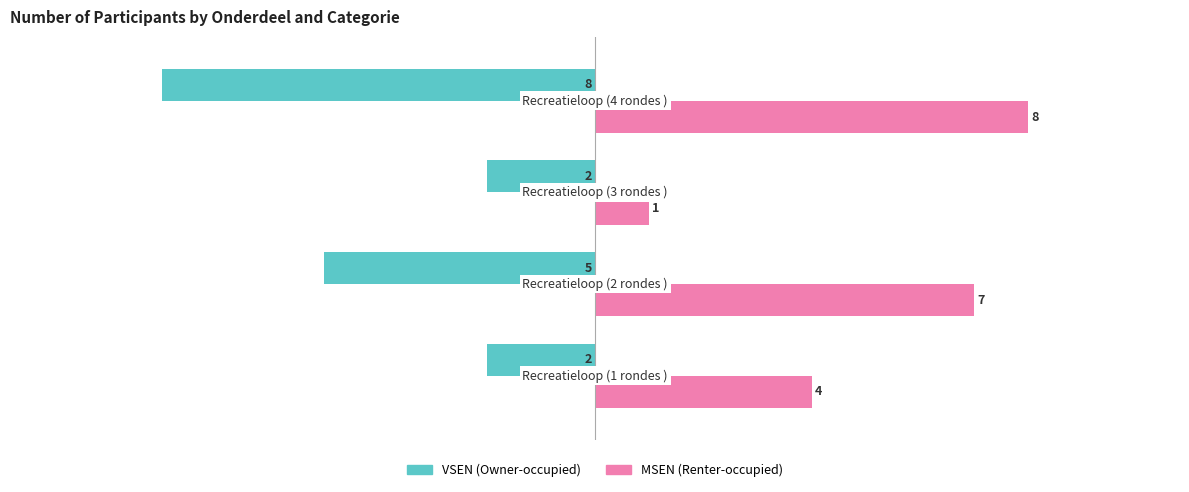

What is the minimum value shown in the chart?

-8